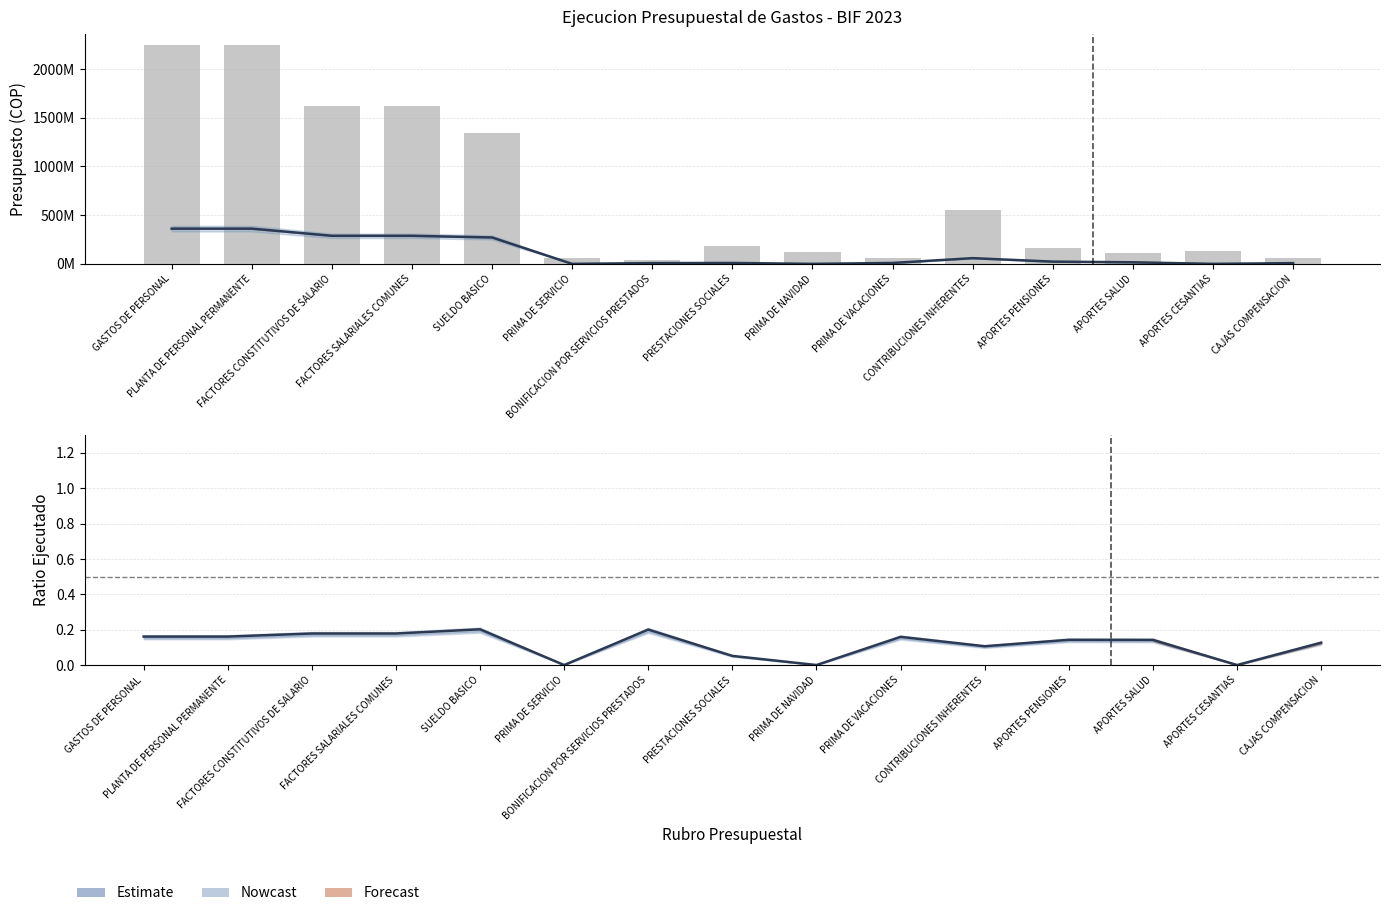

What value does the Ratio Ejecutado/Definitivo series have at CAJAS COMPENSACION?

0.1